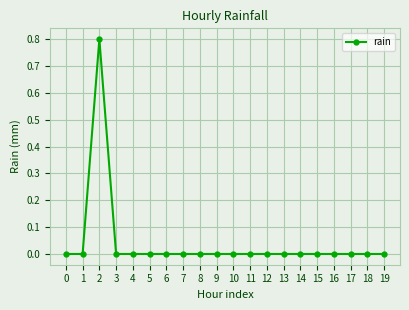

Count the values in the range 0 to 1.

20